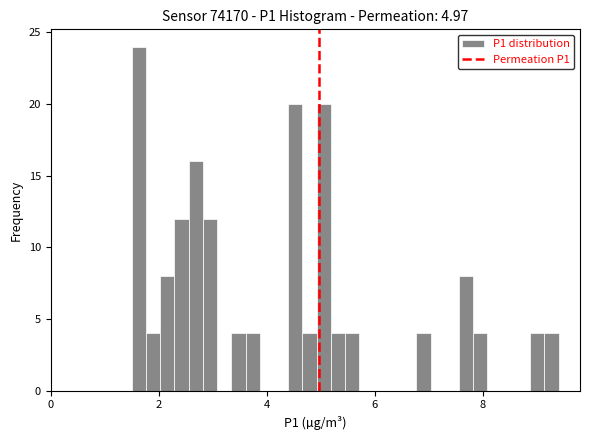

Read against the x-axis, roughly where is the centre of the tallest bar?

1.6